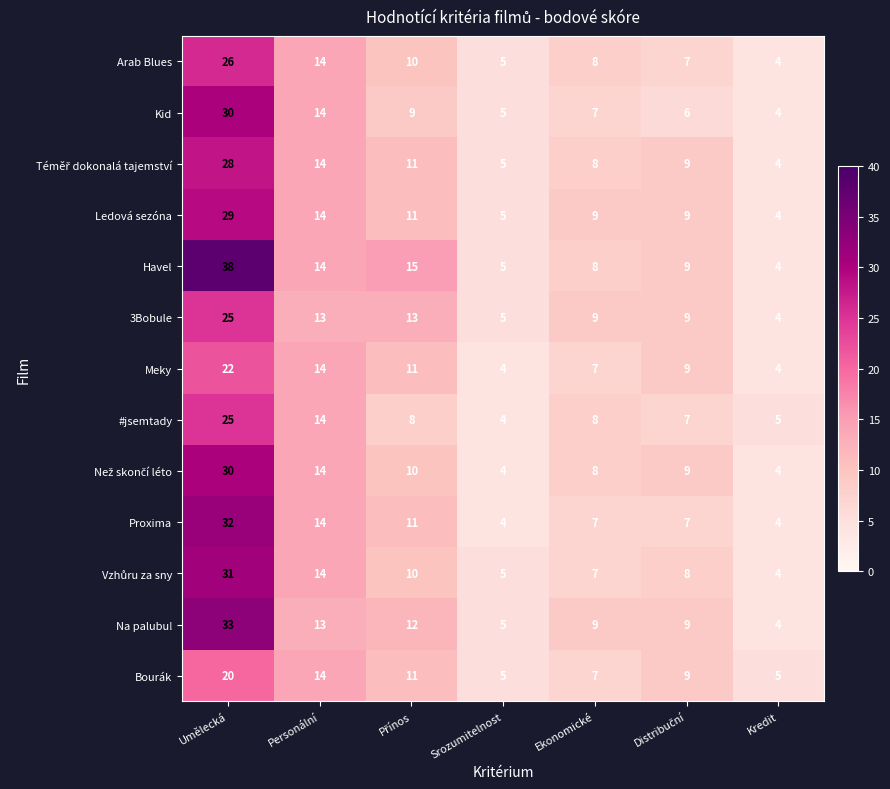

At which category is the sum across all series the highest?

Umělecká